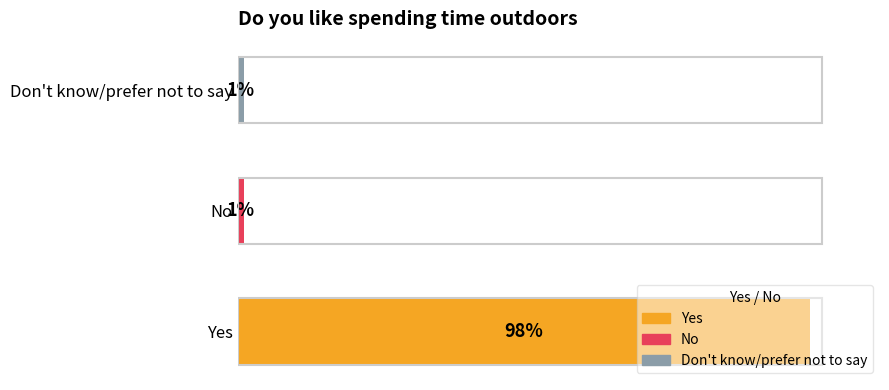

Are the bars horizontal?

Yes